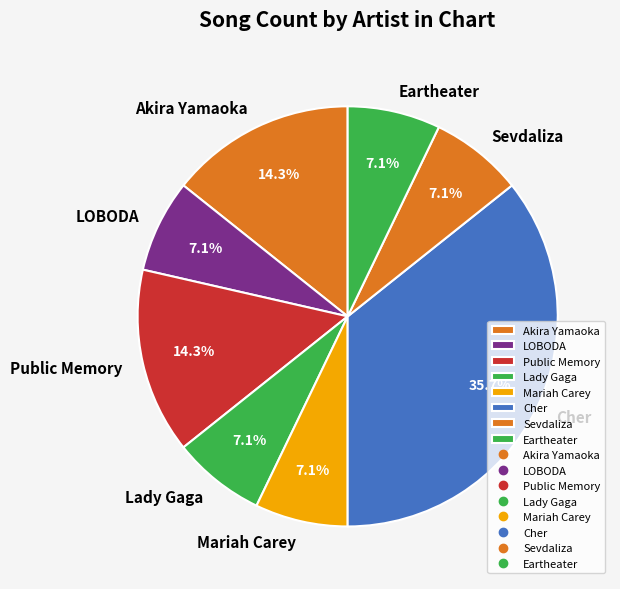

The Cher slice represents 1% of the pie. True or false?

False